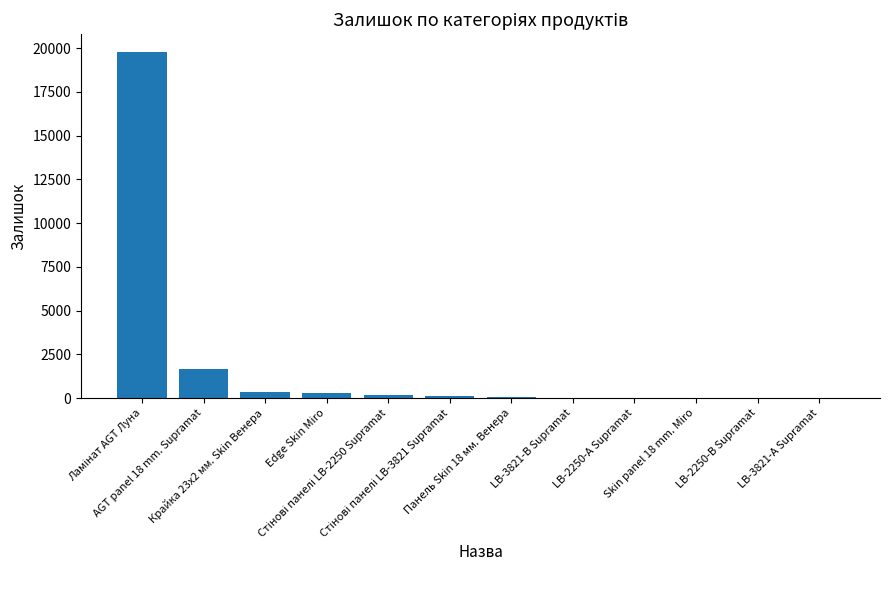

What is the sum of all values?

22581